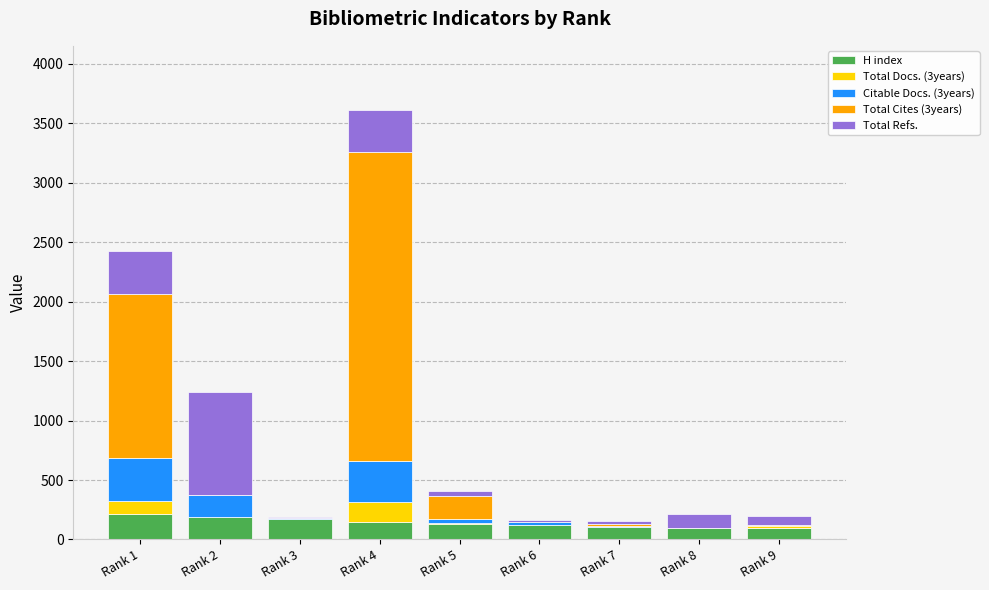

What is the highest value of the H index series?

218